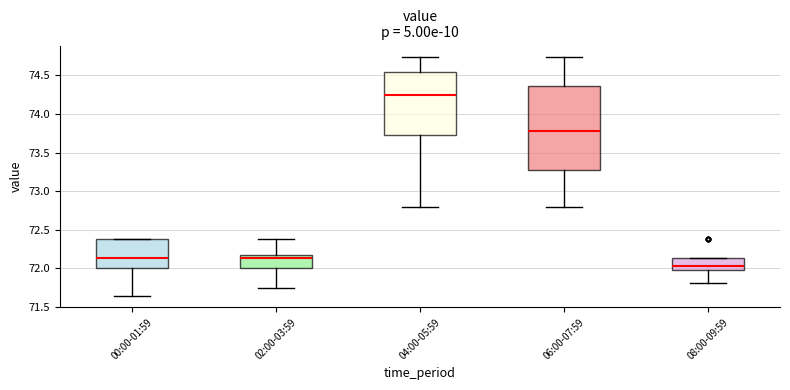

Which box is the tallest, from its lower edge to its upper edge?

06:00-07:59